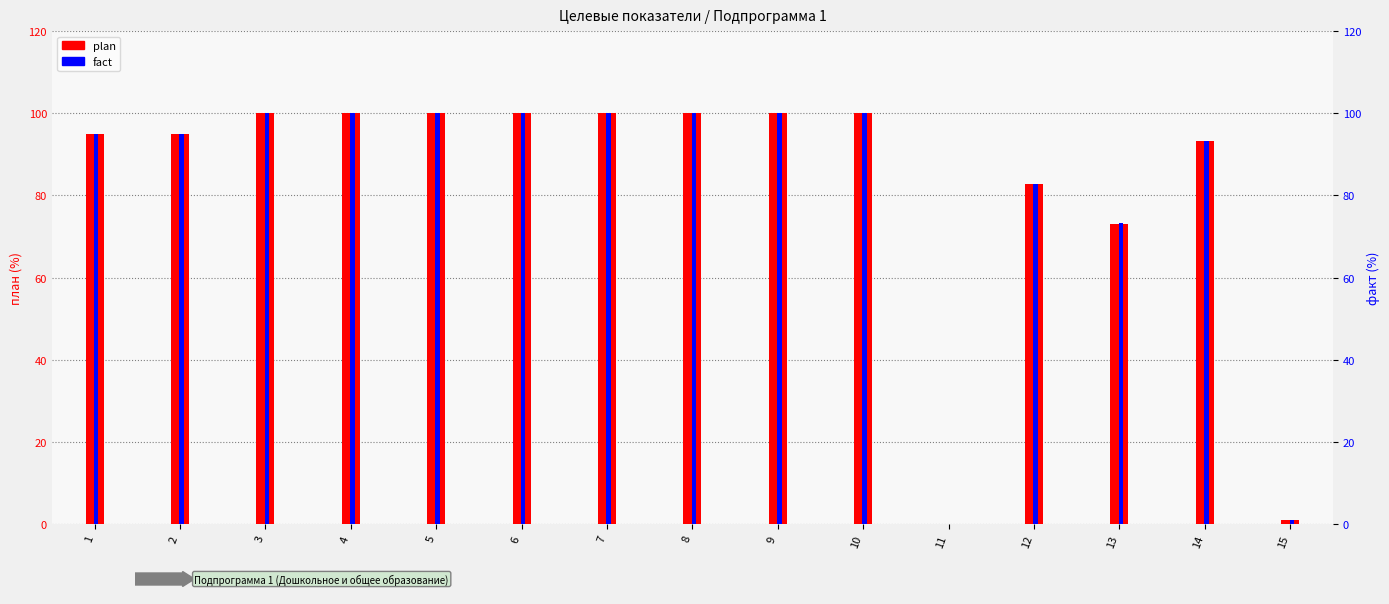

List the series in order of their overall mean, lowest first.

plan, fact